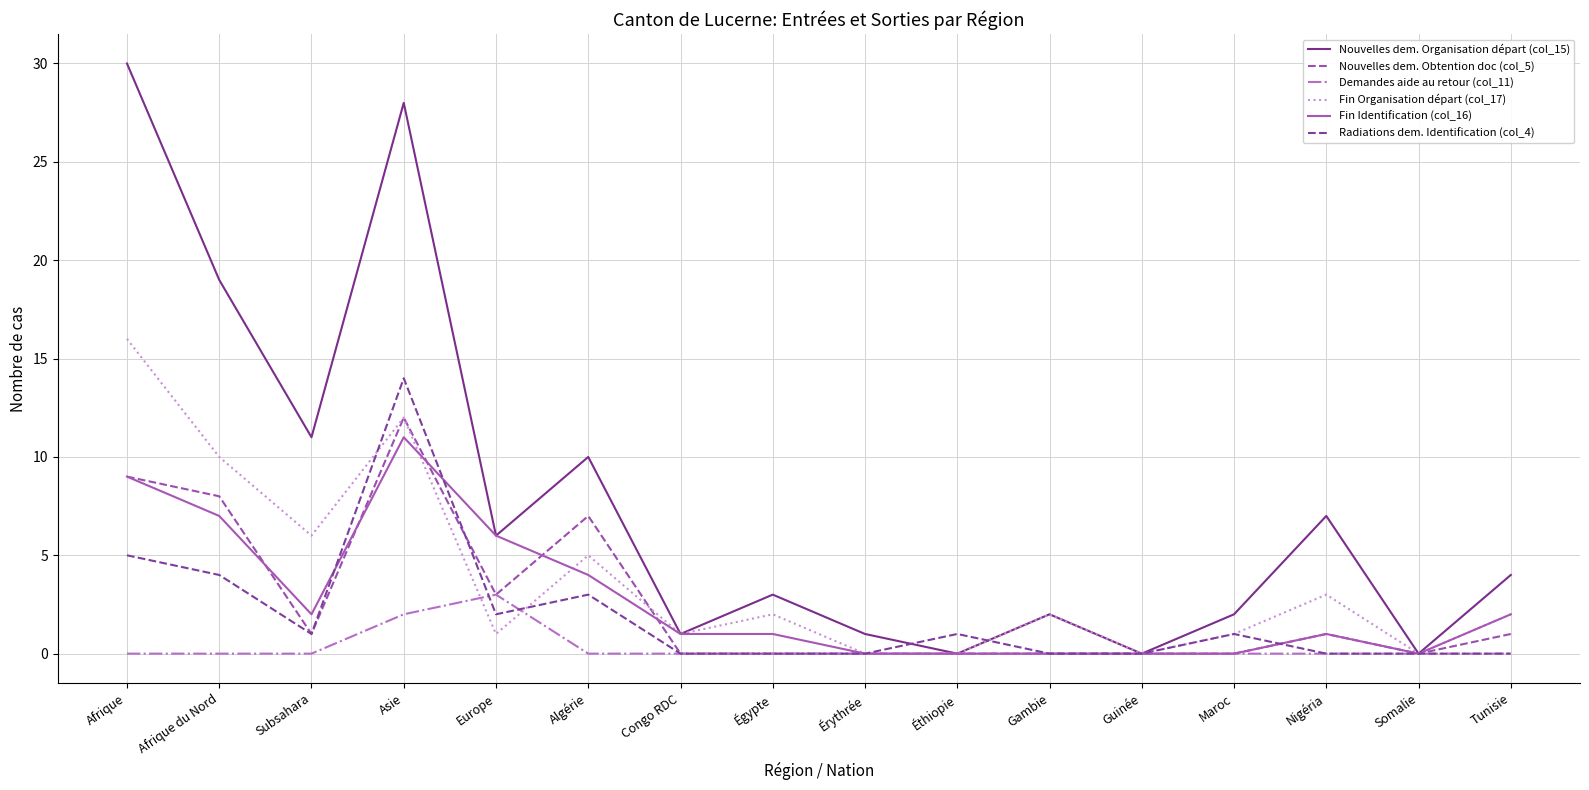

True or false: Demandes aide au retour (col_11) and Nouvelles dem. Organisation départ (col_15) cross at least once.

False